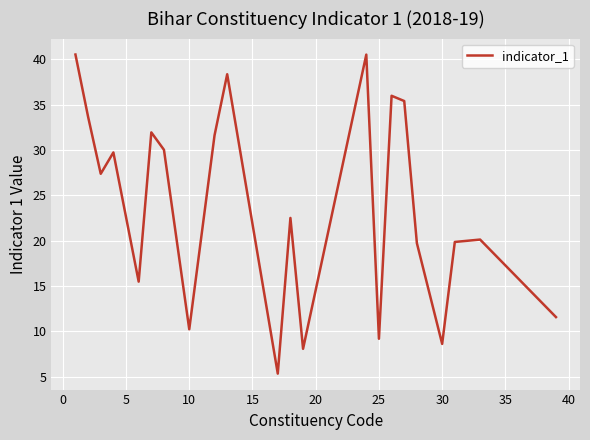

What is the smallest value displayed?

5.3